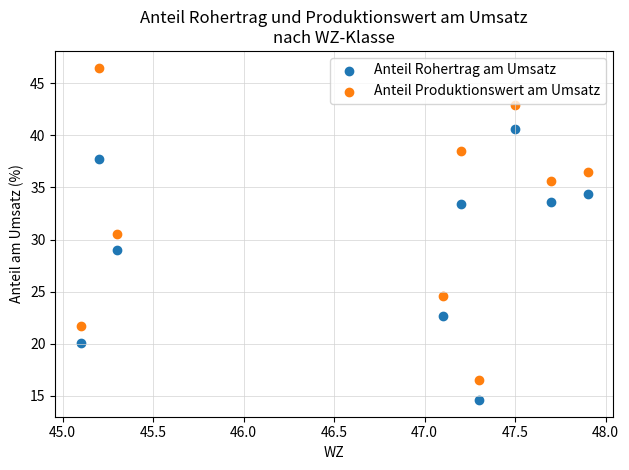

Which series contains the lowest Y value?

Anteil Rohertrag am Umsatz